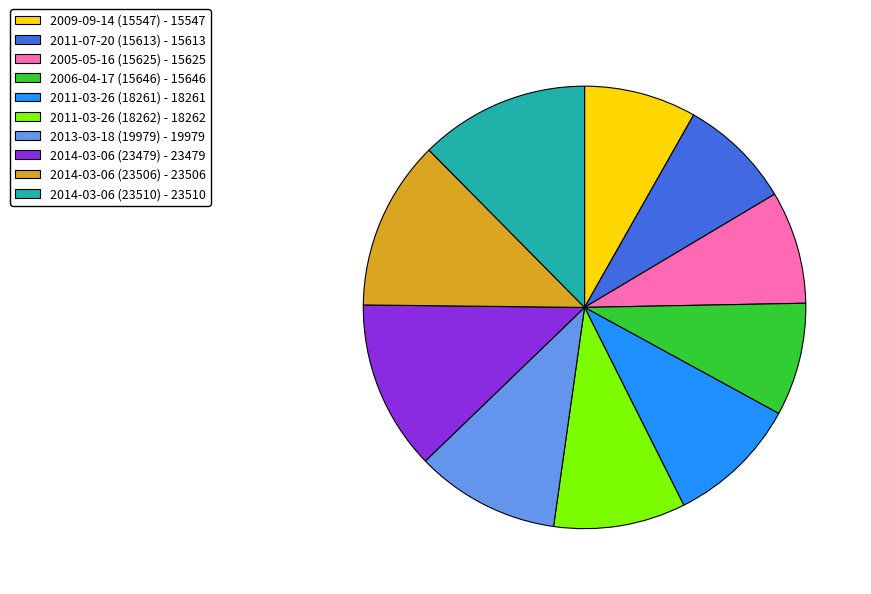

True or false: 2011-07-20 (15613) accounts for 14% of the total.

False